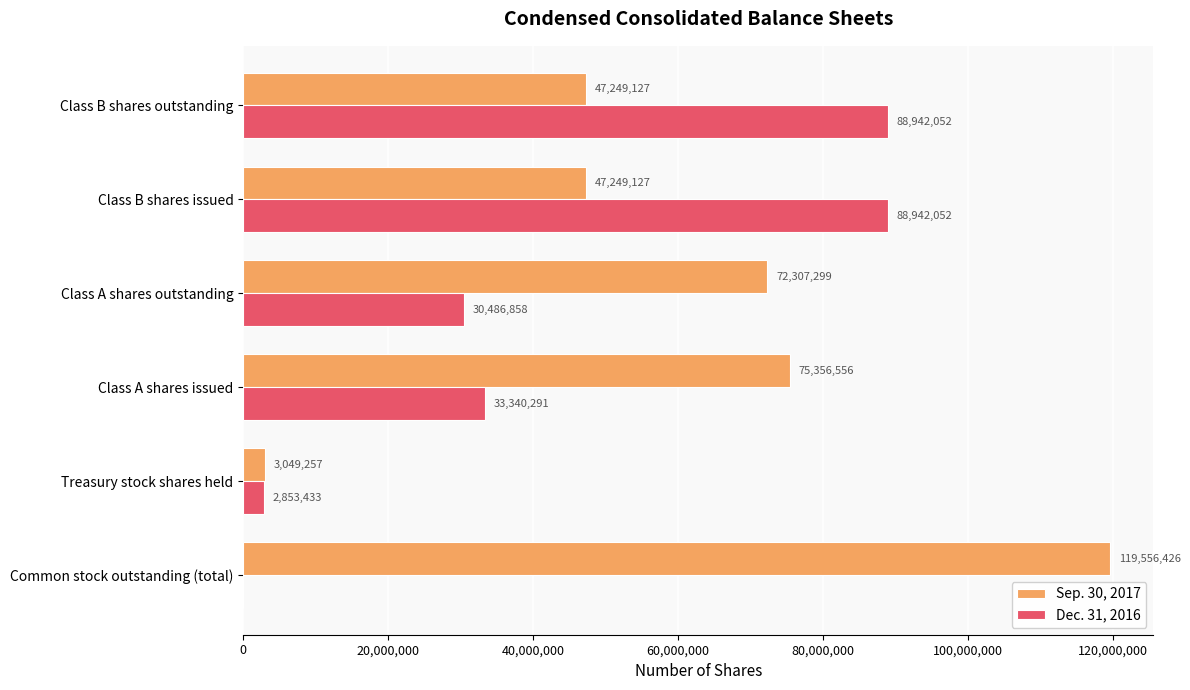

What is the sum of the Sep. 30, 2017 values at Treasury stock shares held and Class A shares issued?

78405813